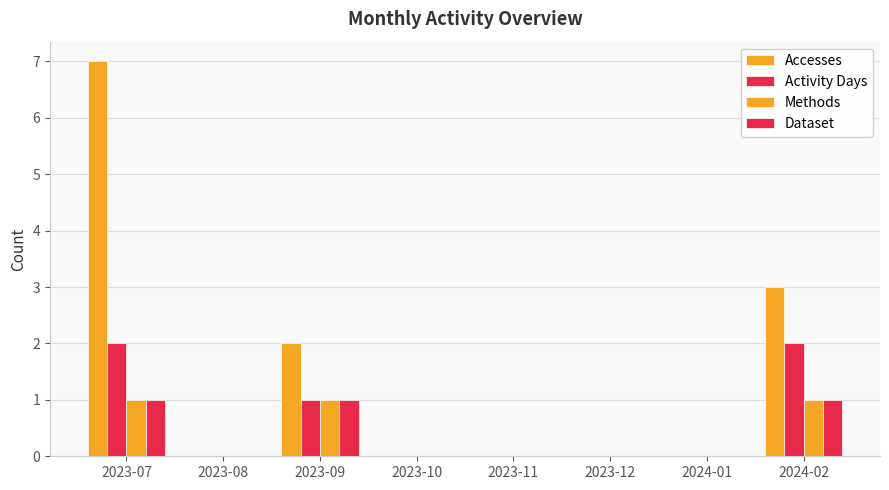

The Activity Days series shows 2 at 2024-02. True or false?

True